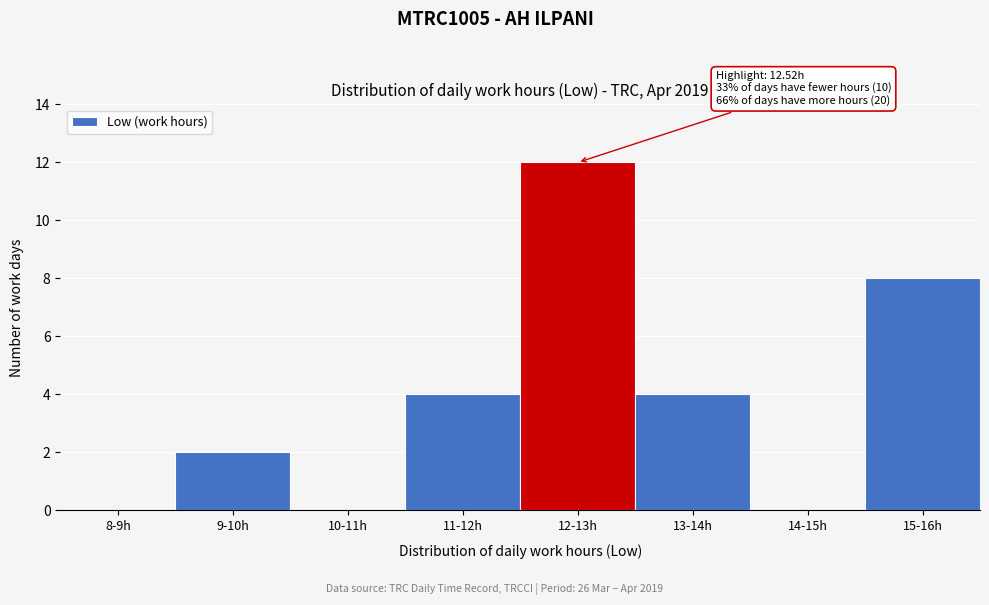

Reading right to left, what are all the values shown in this chart?

15-16h=8	14-15h=0	13-14h=4	12-13h=12	11-12h=4	10-11h=0	9-10h=2	8-9h=0